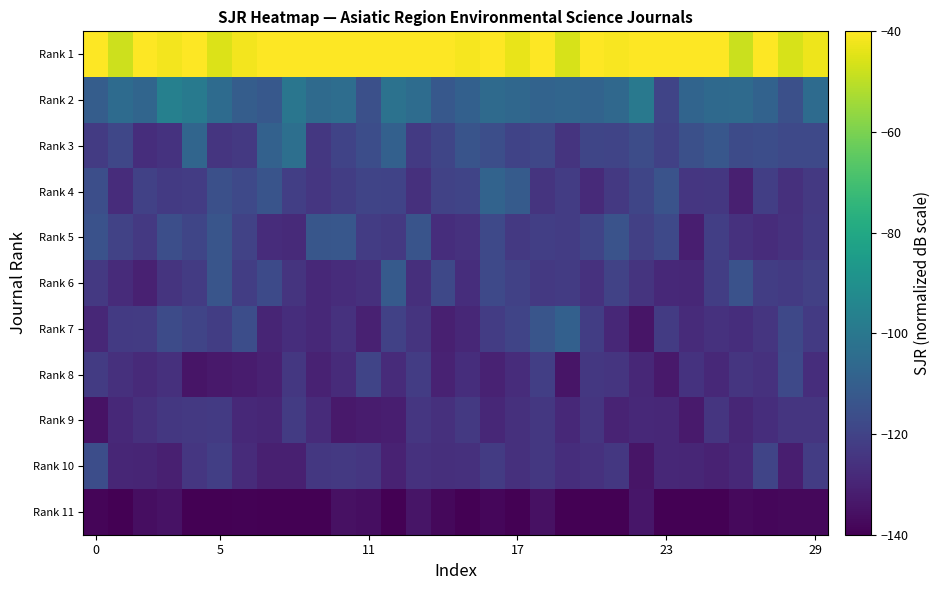

List the series in order of their peak value, lowest first.

Rank 11, Rank 9, Rank 8, Rank 10, Rank 5, Rank 6, Rank 7, Rank 4, Rank 3, Rank 2, Rank 1